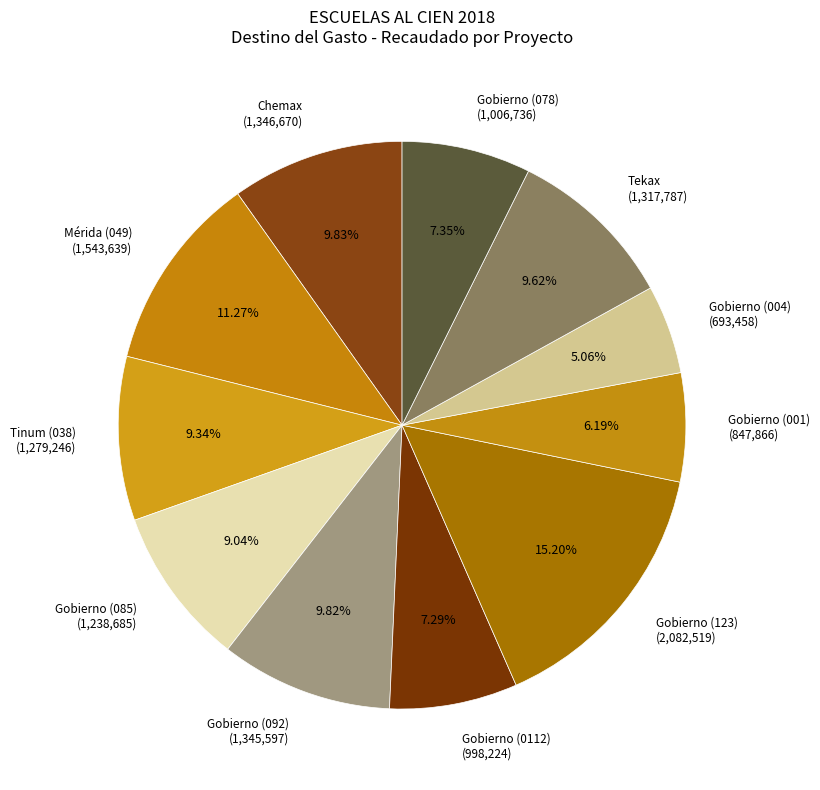

To the nearest percent, what is the average slice percentage?

9%